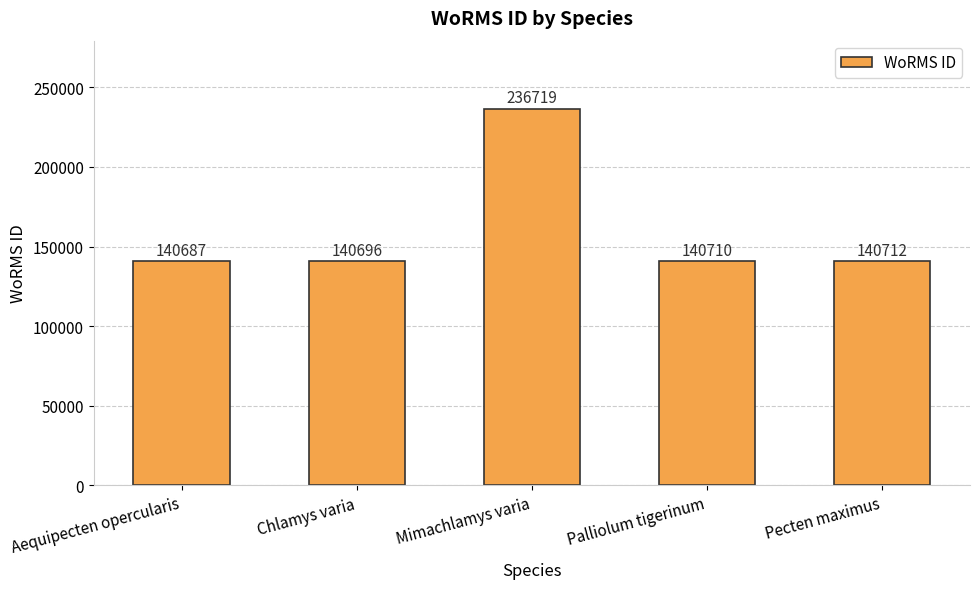

What is the average value?

159905